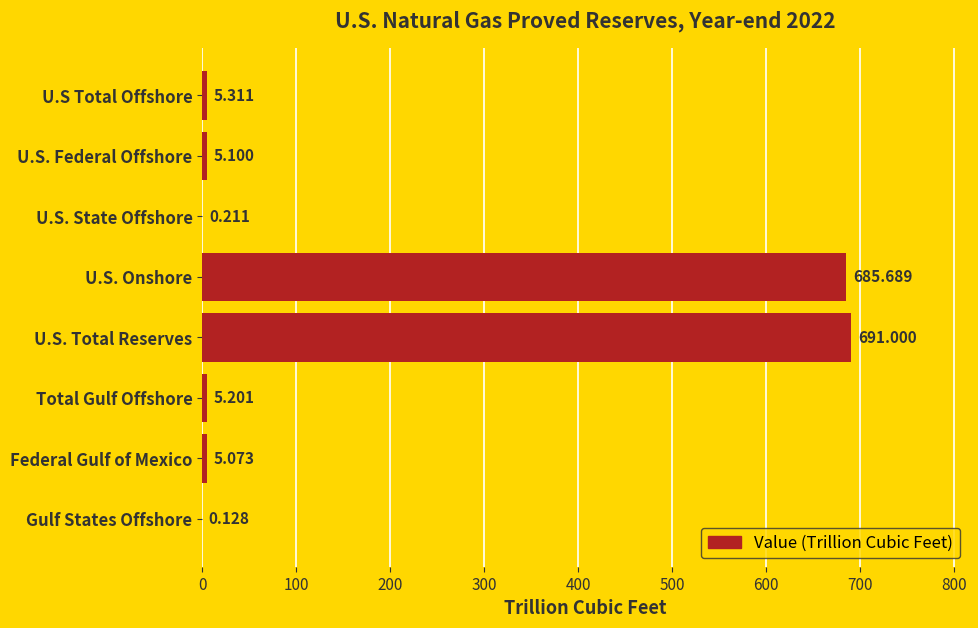

How many data points does each series have?

8